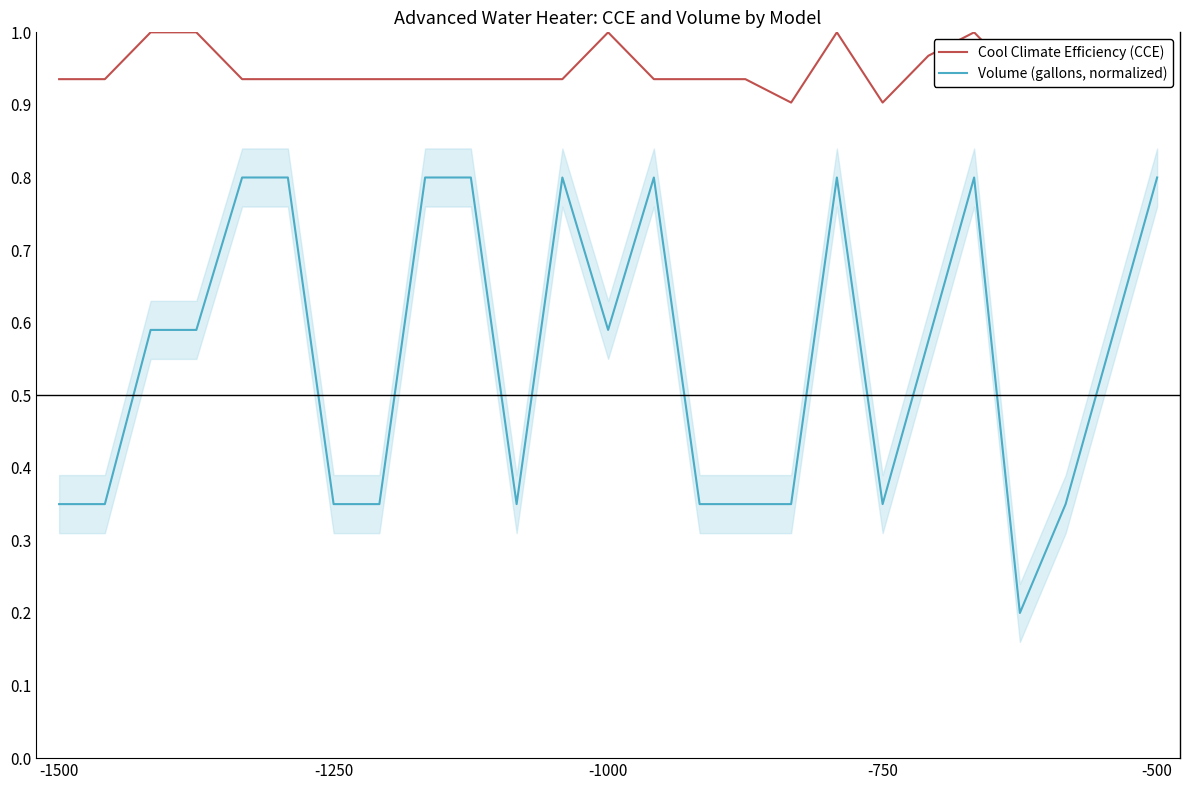

Between 5 and -1500, which is larger?

5